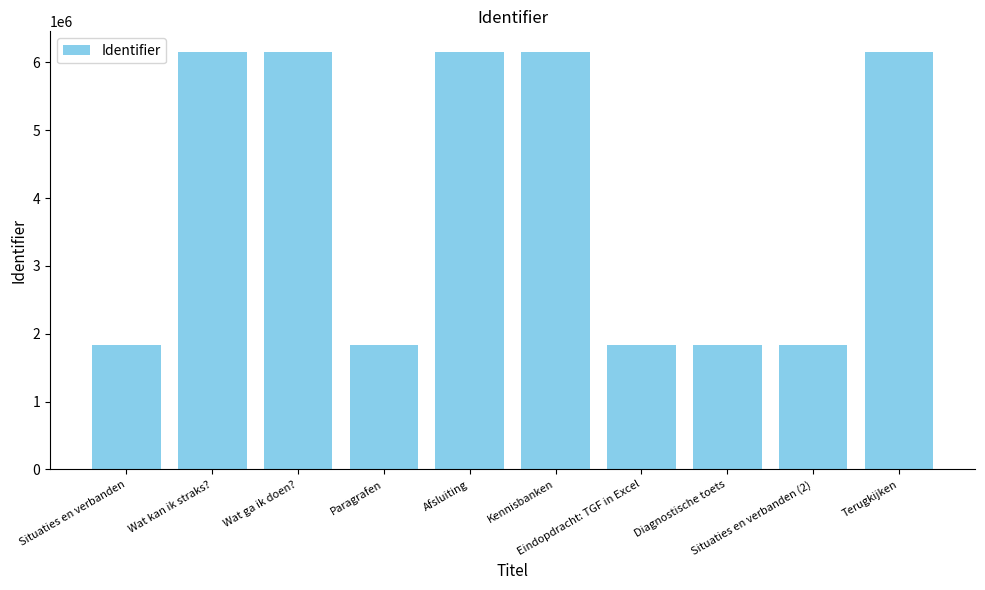

What is the smallest value displayed?

1836931